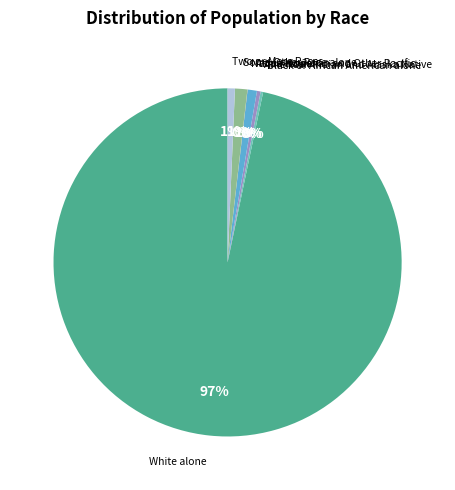

Does any single category account for the majority?

Yes